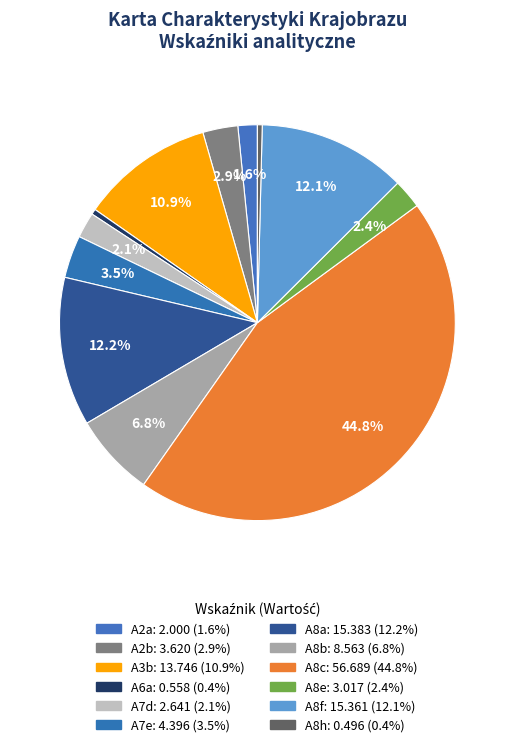

How many segments does this pie chart have?

12